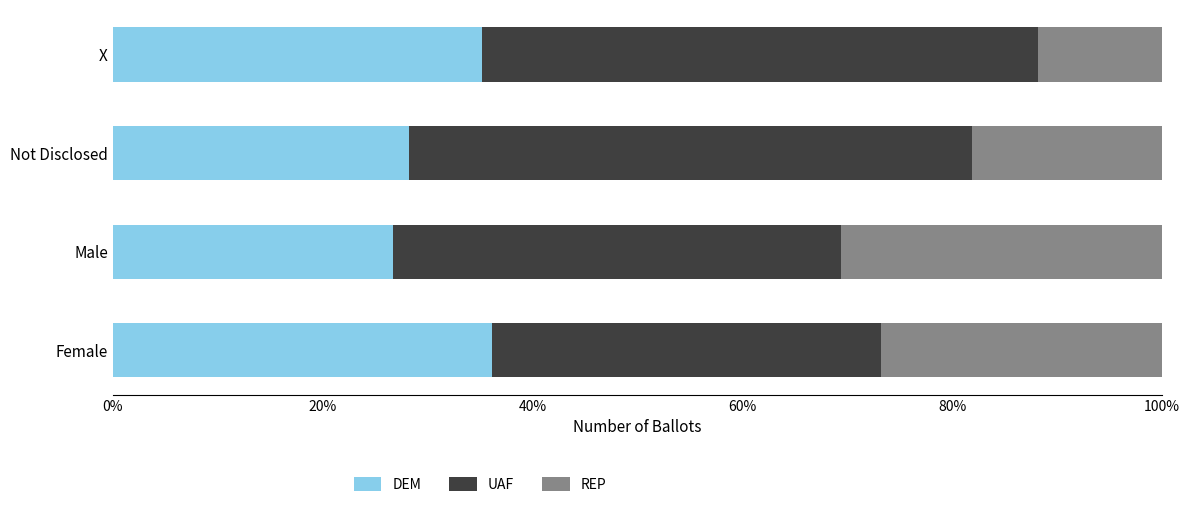

List the labels in order of DEM value, largest first.

Female, X, Not Disclosed, Male